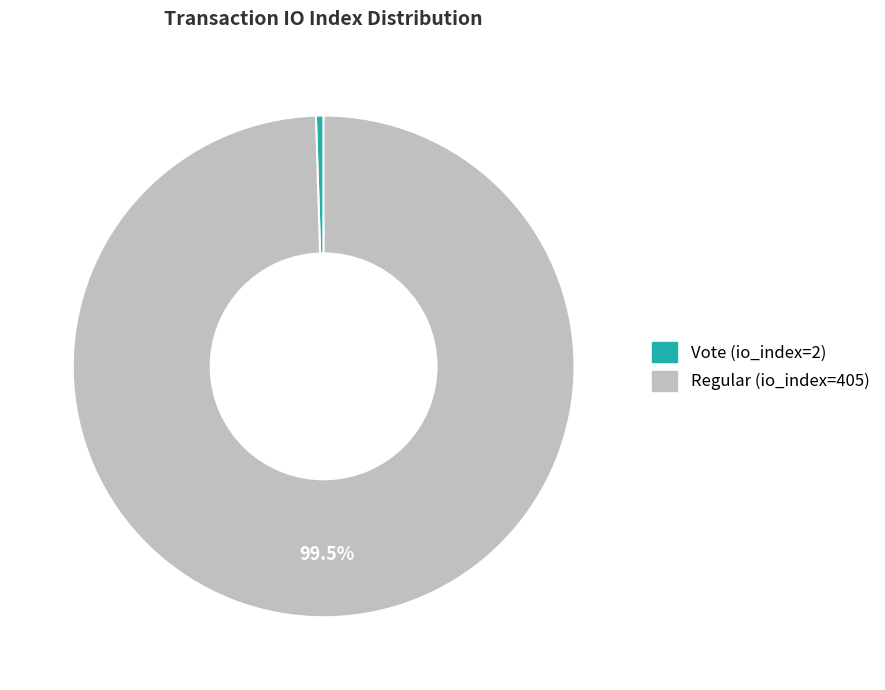

Which category has the smallest portion of the pie?

Vote (io_index=2)